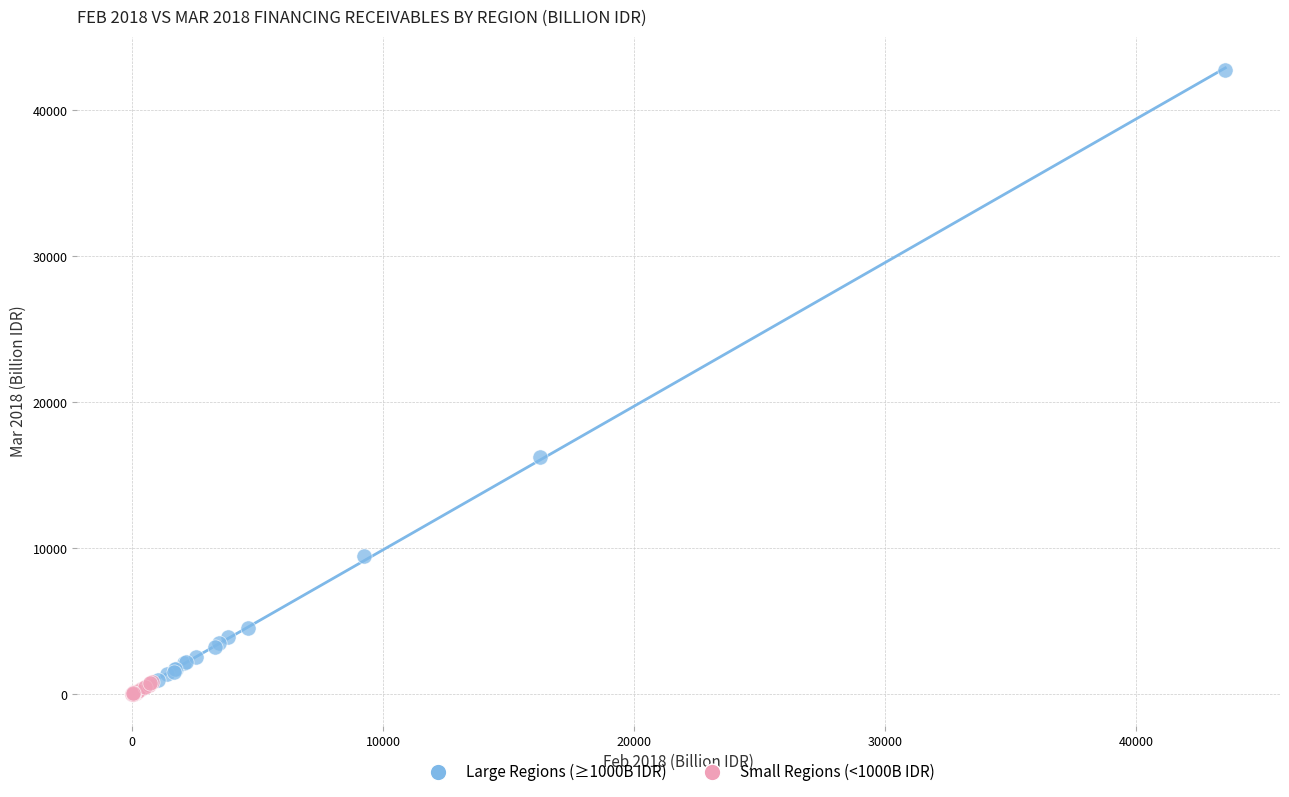

Which series reaches the maximum Y coordinate?

Large Regions (≥1000B IDR)